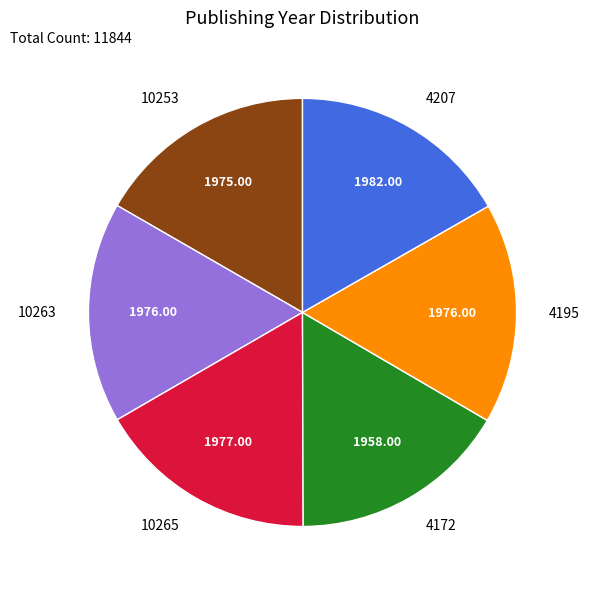

Is it true that 4195 is 17% of the pie?

True